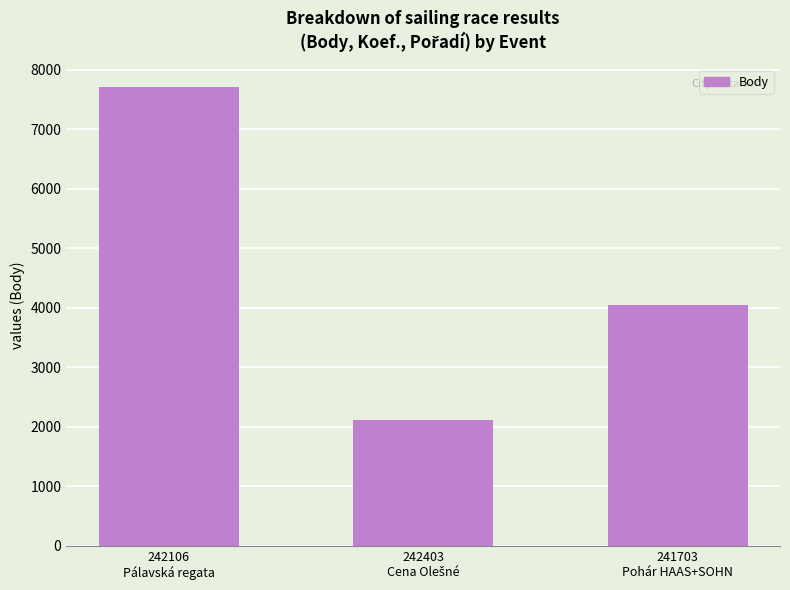

The value at 242106
Pálavská regata is 7707. True or false?

True